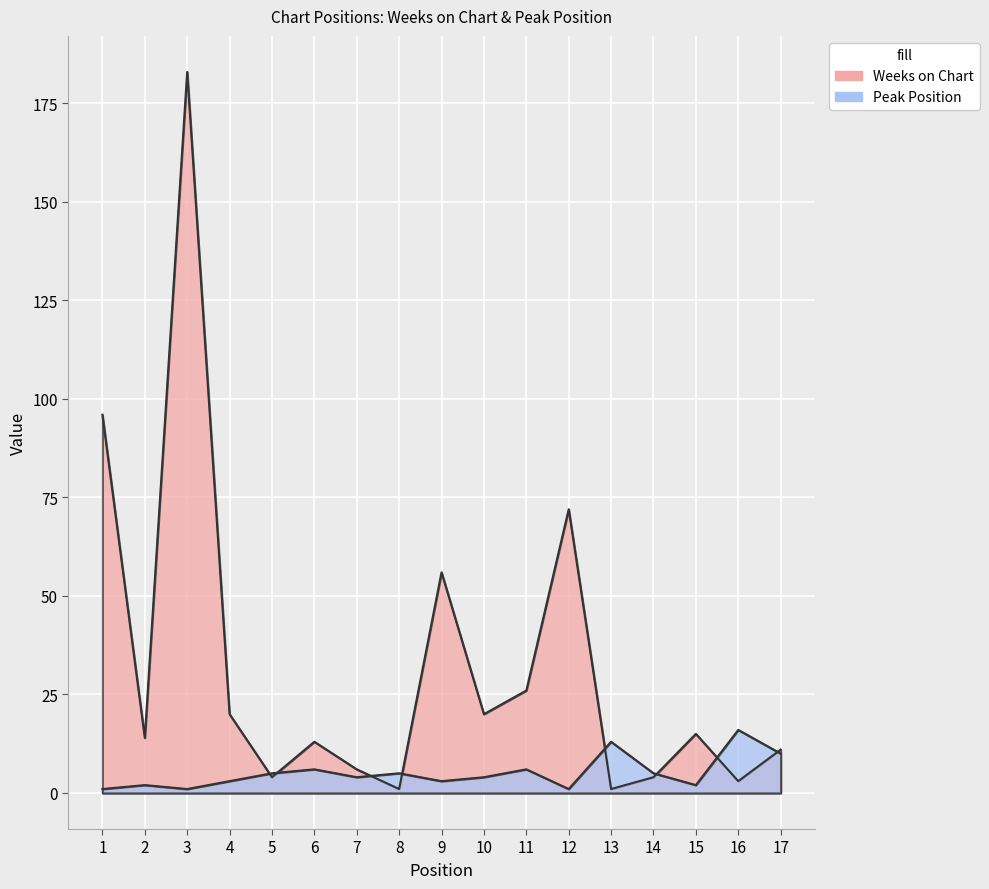

What is the average value of the Weeks on Chart series?

32